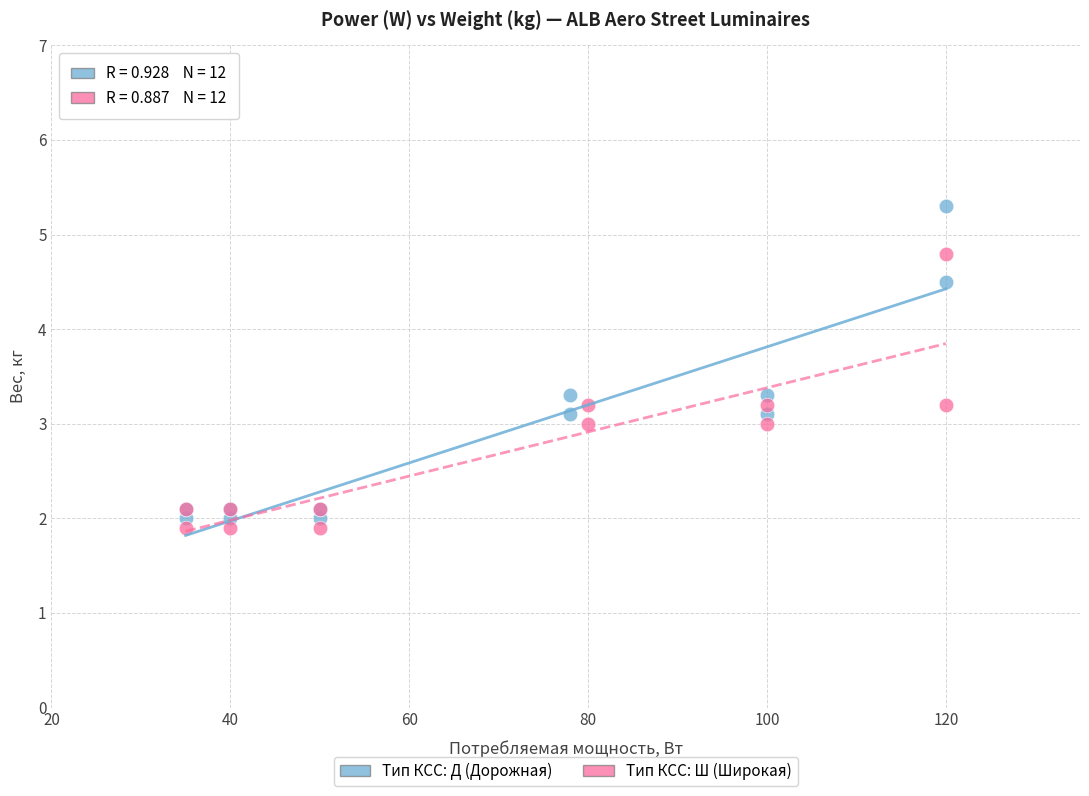

Which series contains the highest Y value?

Тип КСС: Д (Дорожная)